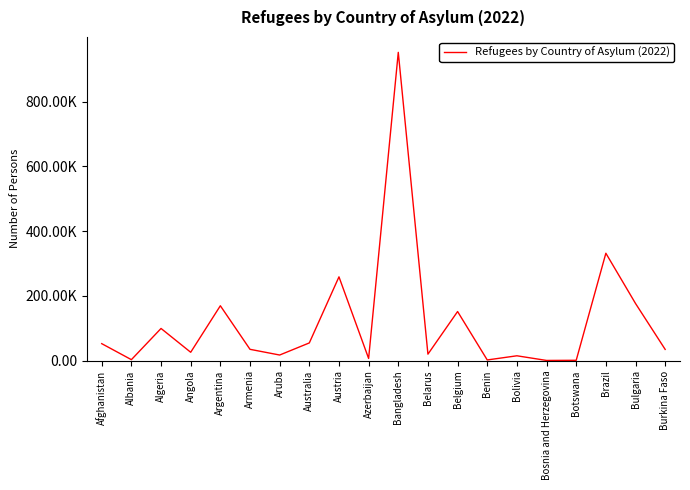

Is this an area chart (filled region under the line)?

No